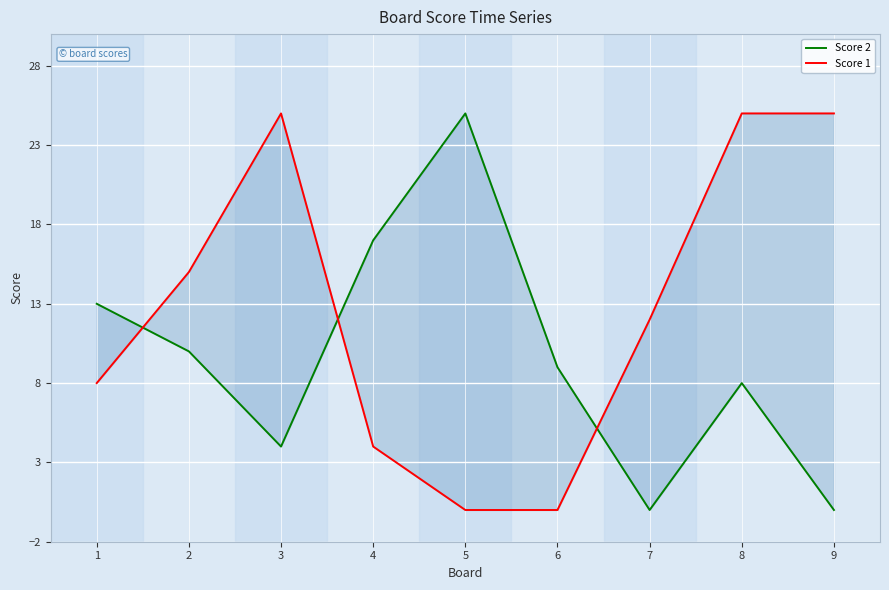

Reading left to right, transcribe all the data shown in this chart.

Score 2: 13	10	4	17	25	9	0	8	0
Score 1: 8	15	25	4	0	0	12	25	25